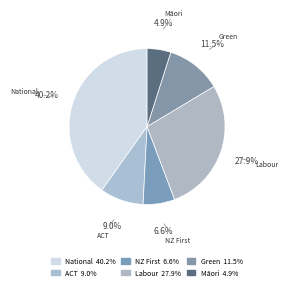

Count the number of slices in the pie.

6